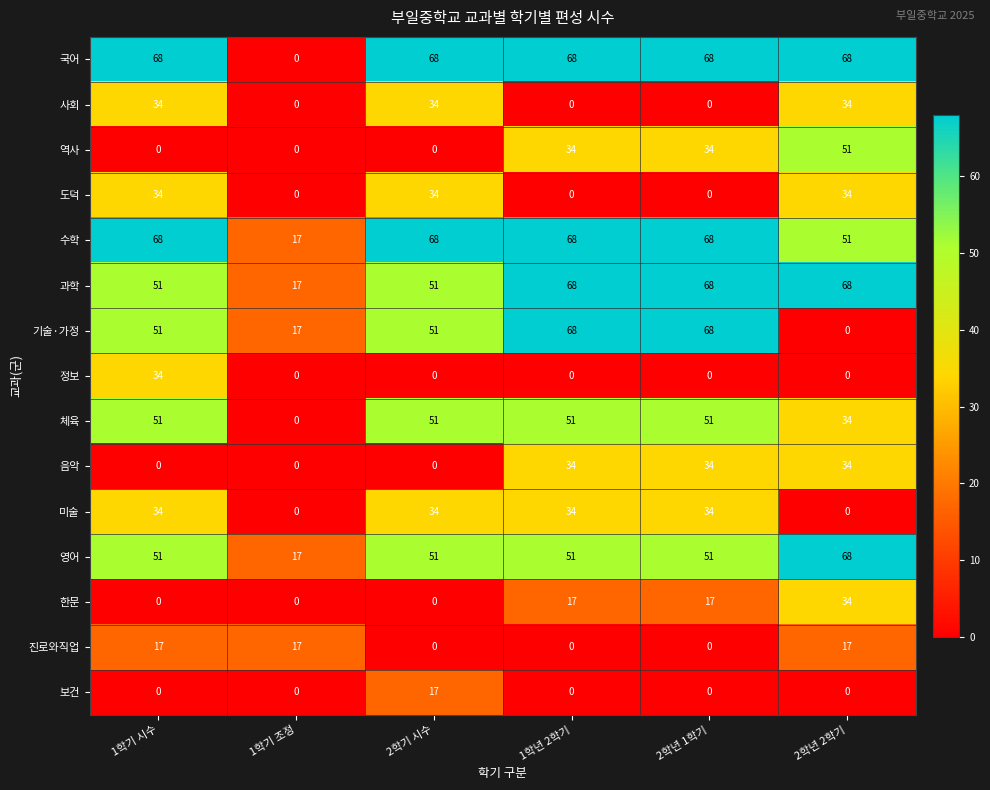

Count the number of data series in this chart.

15